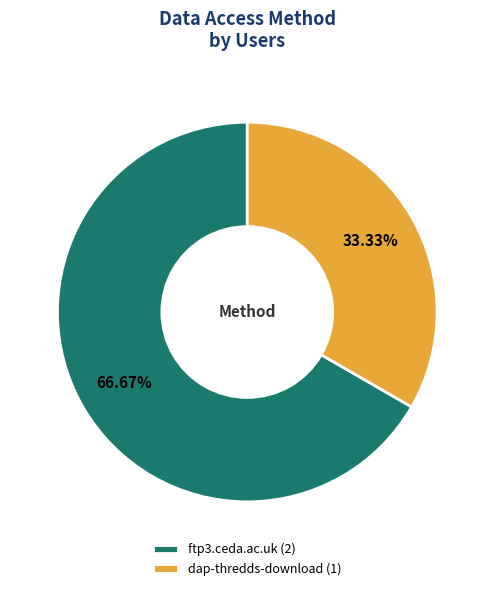

True or false: ftp3.ceda.ac.uk accounts for 75% of the total.

False